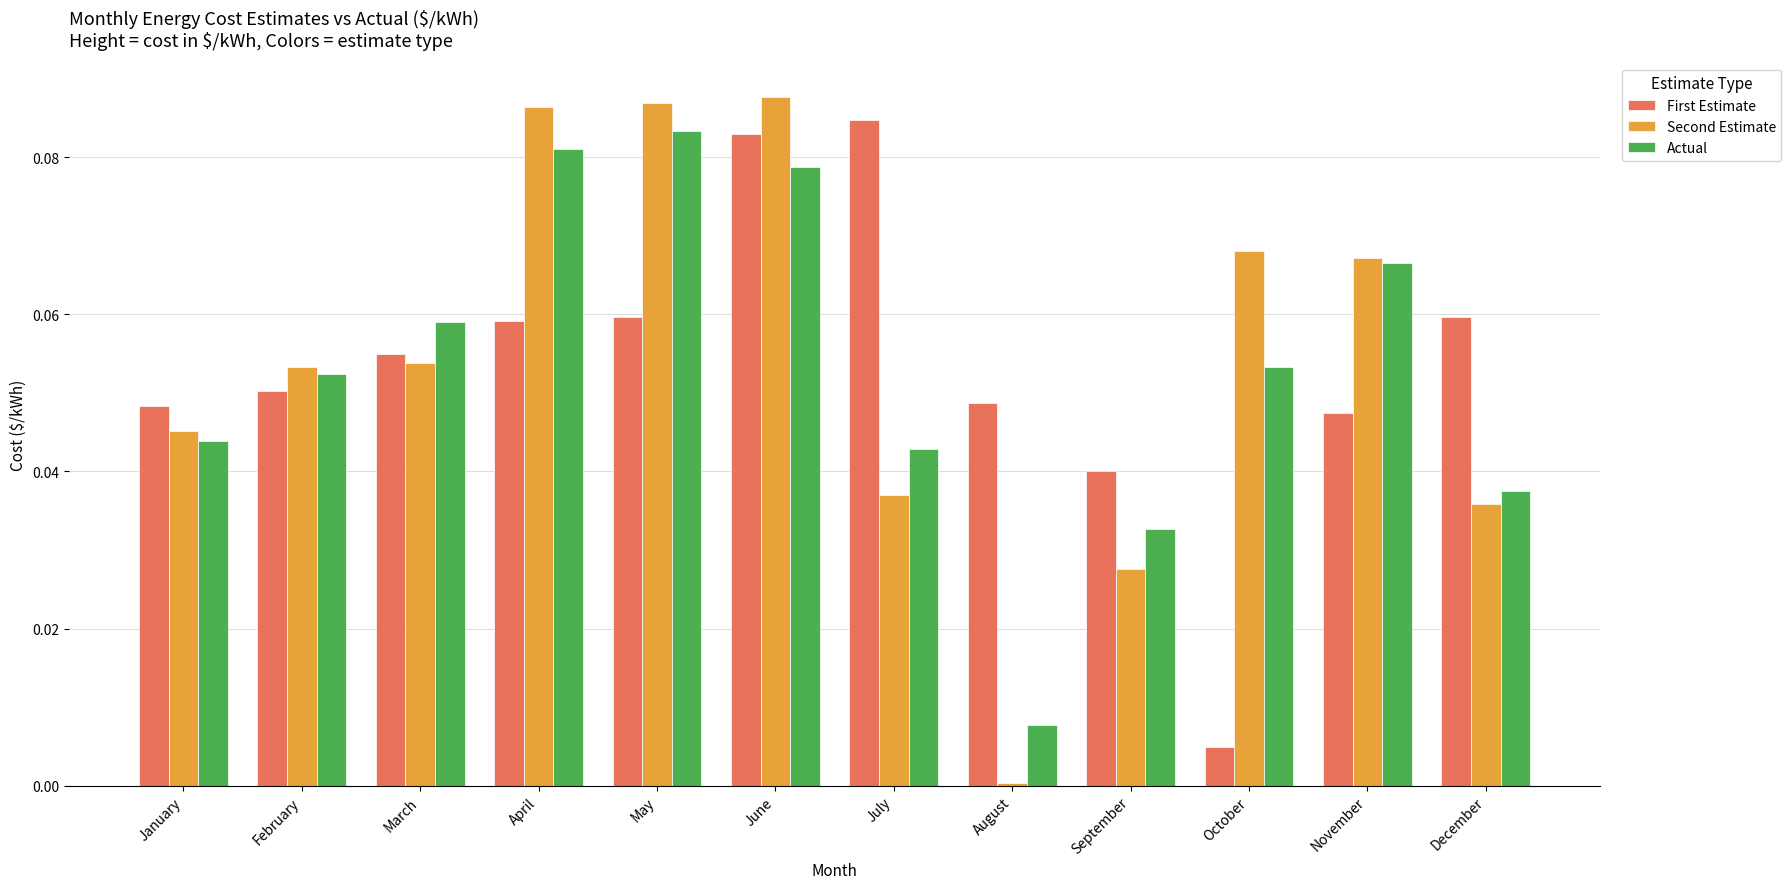

What is the sum of all First Estimate values?

0.6